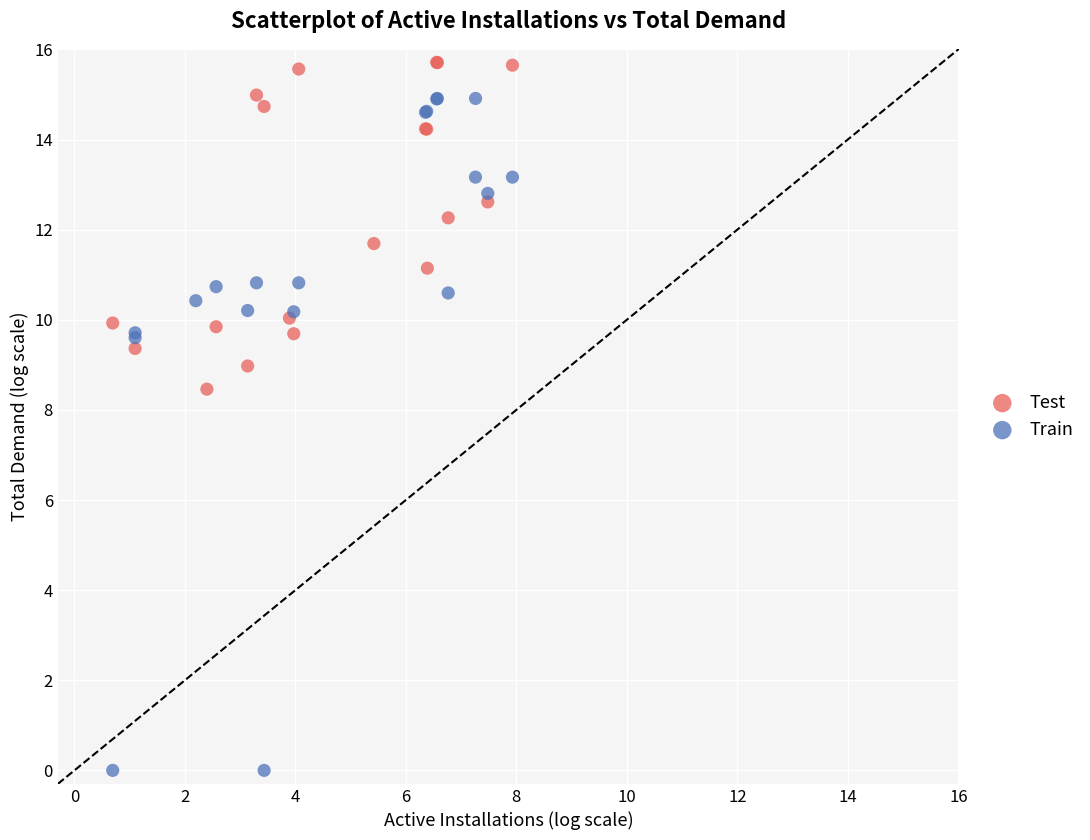

Which series contains the lowest Y value?

Train